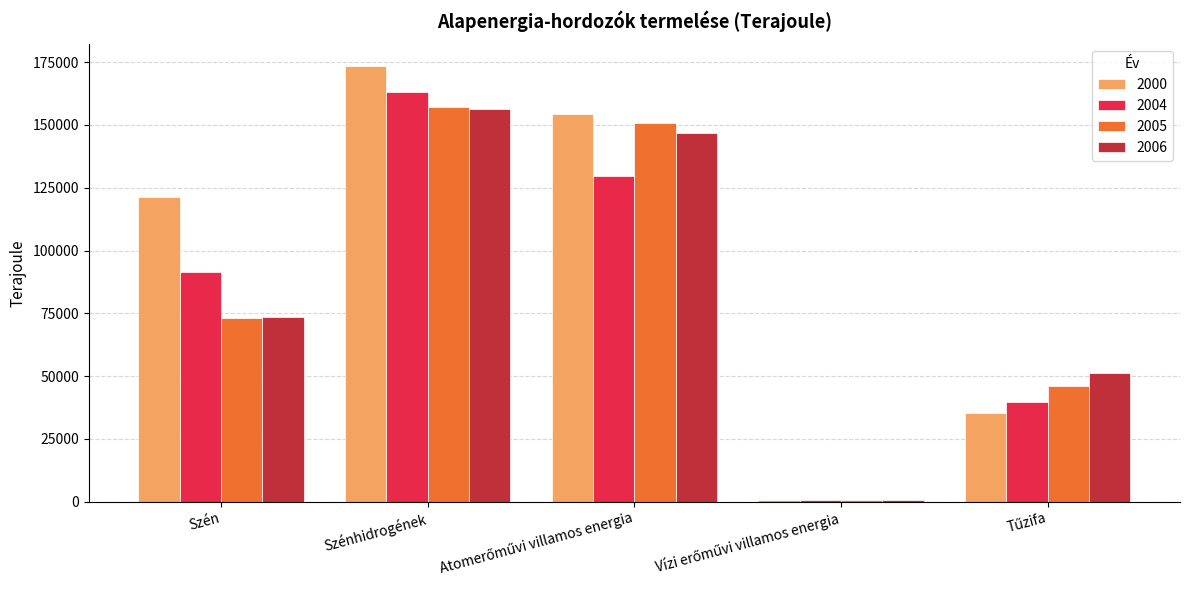

What is the maximum value shown in the chart?

173443